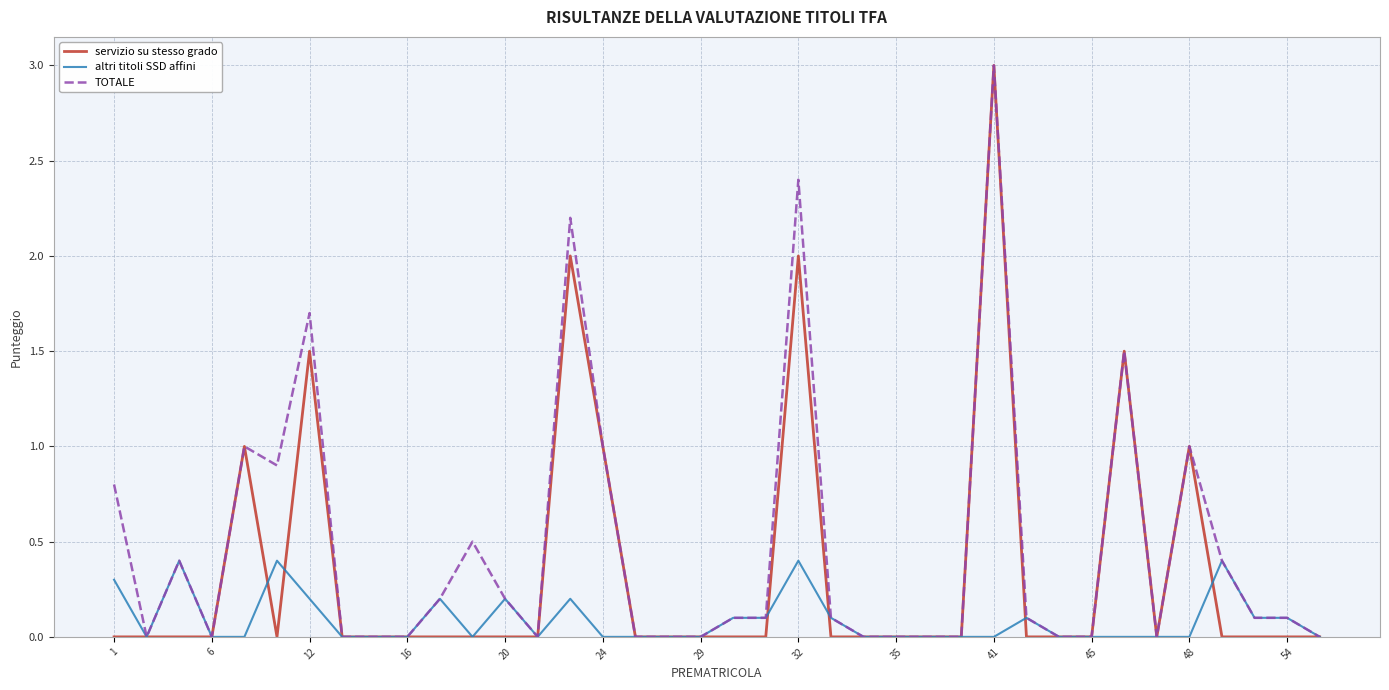

Reading left to right, what are all the values shown in this chart?

servizio su stesso grado: 0.0	0.0	0.0	0.0	1.0	0.0	1.5	0.0	0.0	0.0	0.0	0.0	0.0	0.0	2.0	1.0	0.0	0.0	0.0	0.0	0.0	2.0	0.0	0.0	0.0	0.0	0.0	3.0	0.0	0.0	0.0	1.5	0.0	1.0	0.0	0.0	0.0	0.0
altri titoli SSD affini: 0.3	0.0	0.4	0.0	0.0	0.4	0.2	0.0	0.0	0.0	0.2	0.0	0.2	0.0	0.2	0.0	0.0	0.0	0.0	0.1	0.1	0.4	0.1	0.0	0.0	0.0	0.0	0.0	0.1	0.0	0.0	0.0	0.0	0.0	0.4	0.1	0.1	0.0
TOTALE: 0.8	0.0	0.4	0.0	1.0	0.9	1.7	0.0	0.0	0.0	0.2	0.5	0.2	0.0	2.2	1.0	0.0	0.0	0.0	0.1	0.1	2.4	0.1	0.0	0.0	0.0	0.0	3.0	0.1	0.0	0.0	1.5	0.0	1.0	0.4	0.1	0.1	0.0